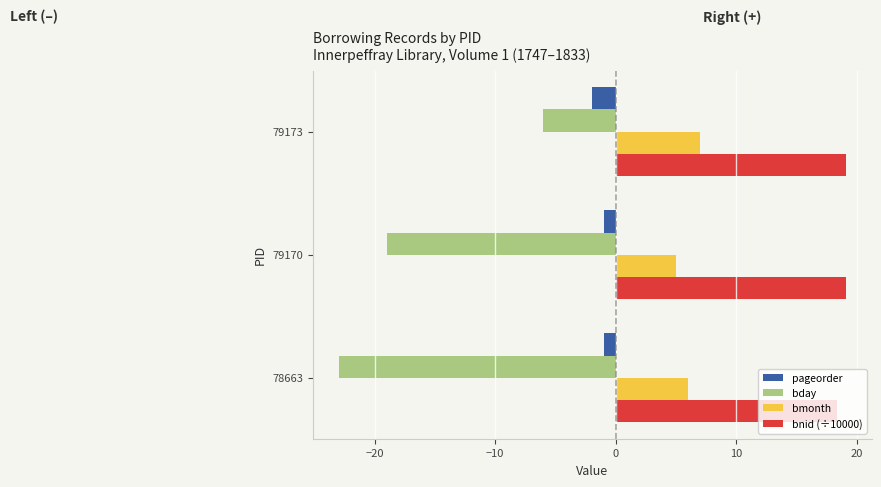

At how many categories does at least one series exceed -8?

3